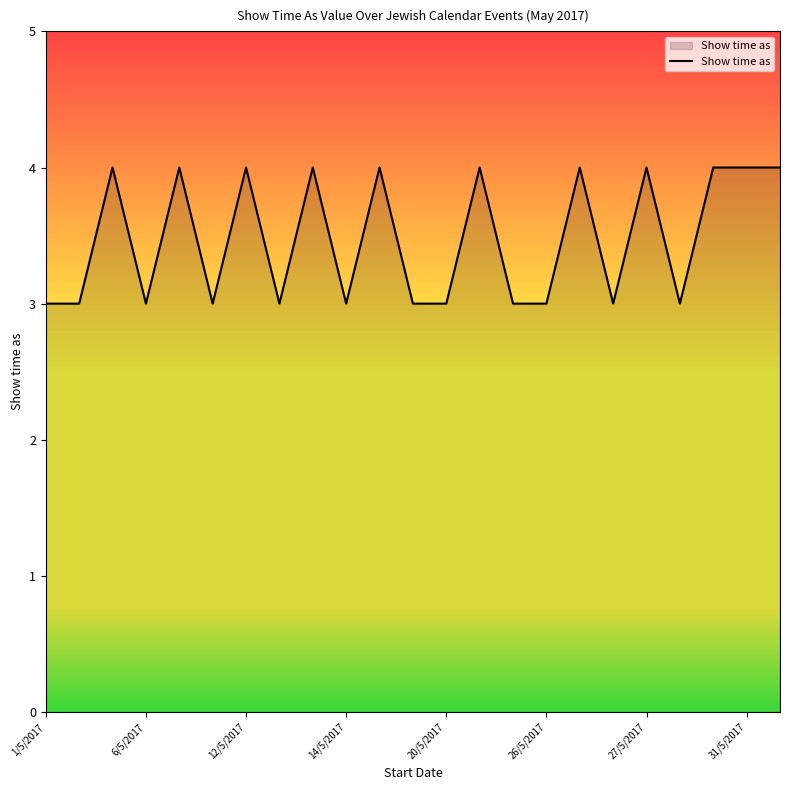

What is the maximum value shown in the chart?

4